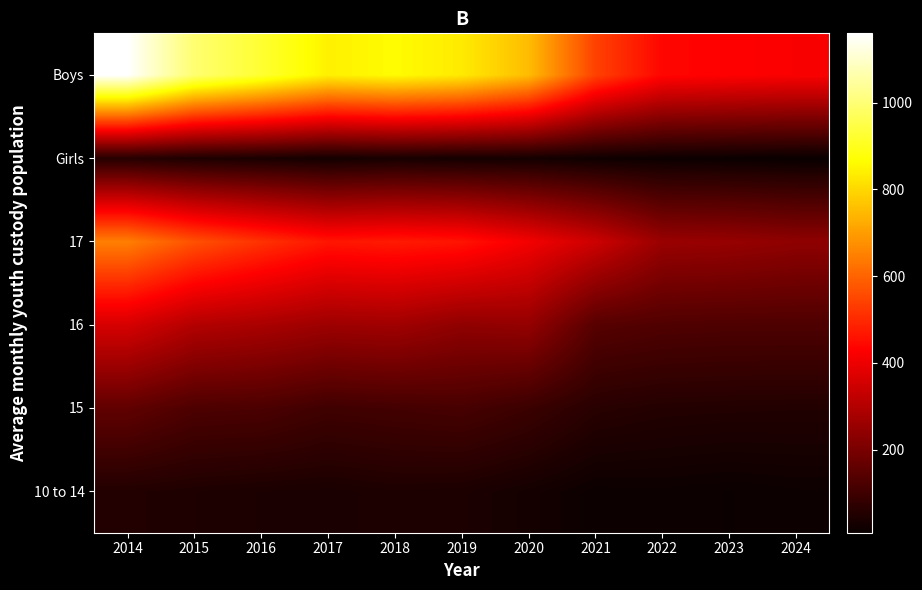

Rank the series at 2022 from lowest to highest value.

Girls, 10 to 14, 15, 16, 17, Boys